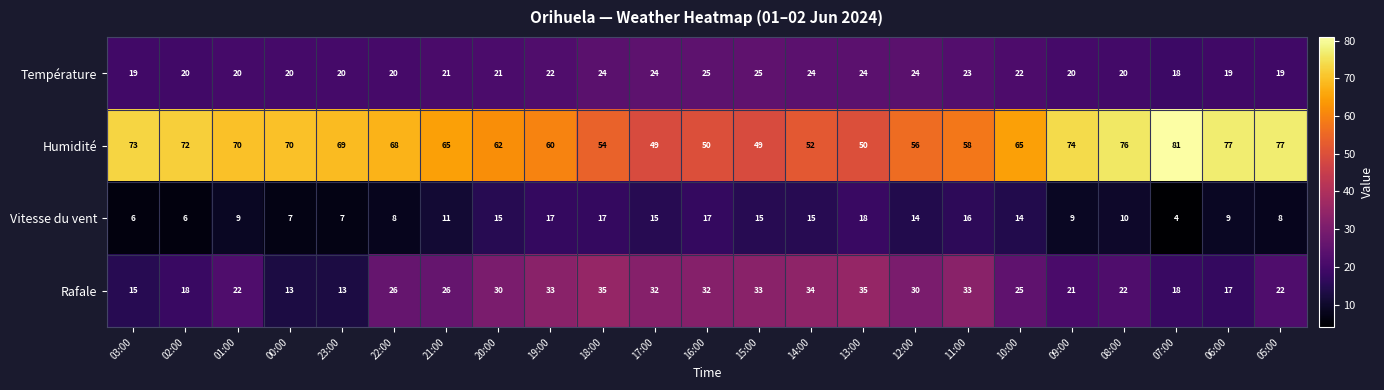

What is the difference between the Température values at 14:00 and 06:00?

5